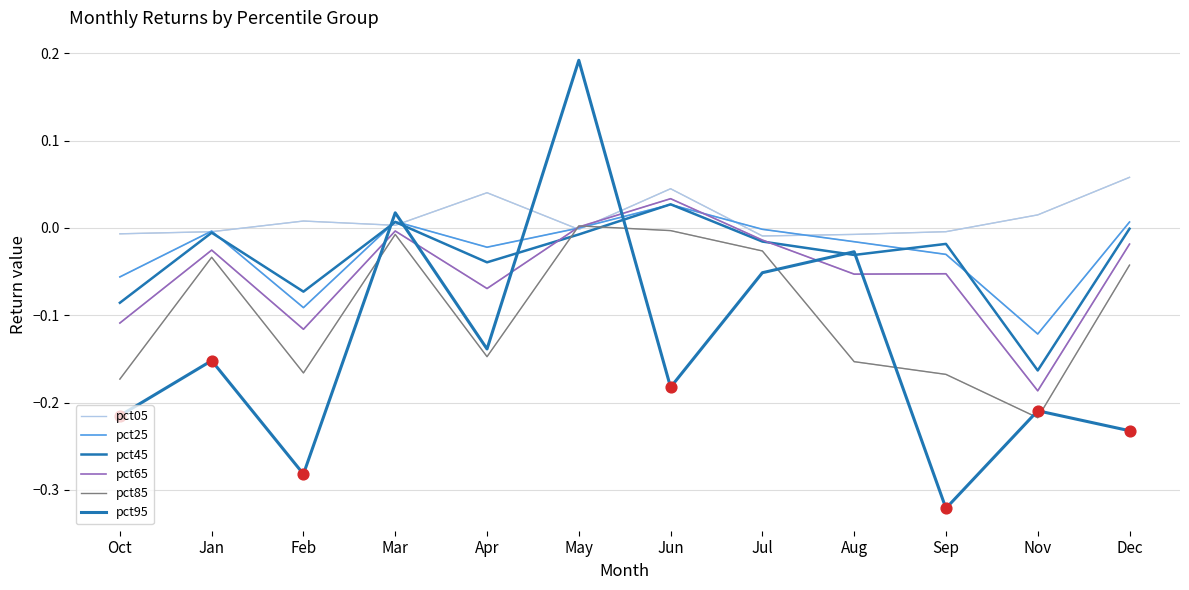

What is the total value across all series at Sep?

-0.6